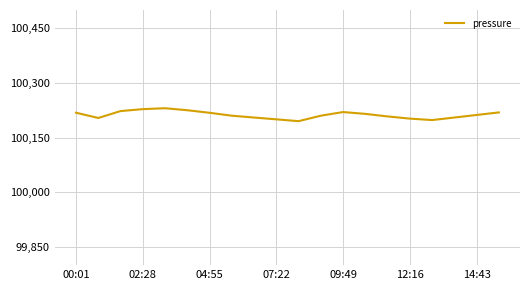

What is the difference between the maximum and minimum values?

35.5